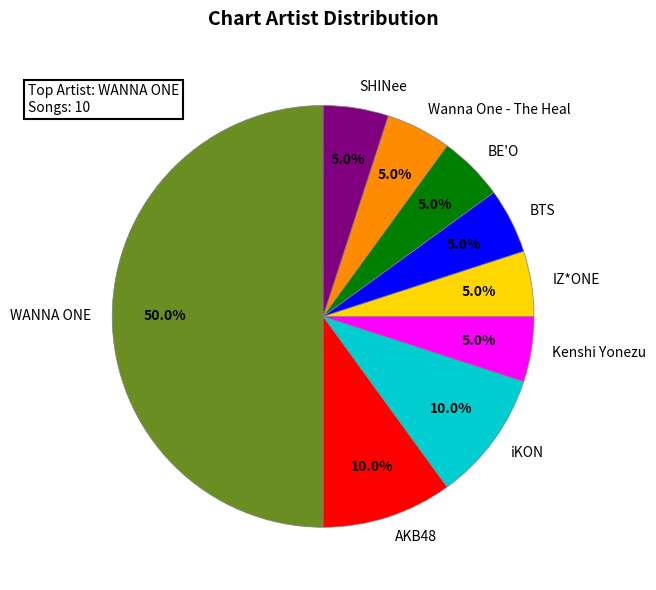

Approximately how many times larger is the value at IZ*ONE compared to AKB48?

0.5